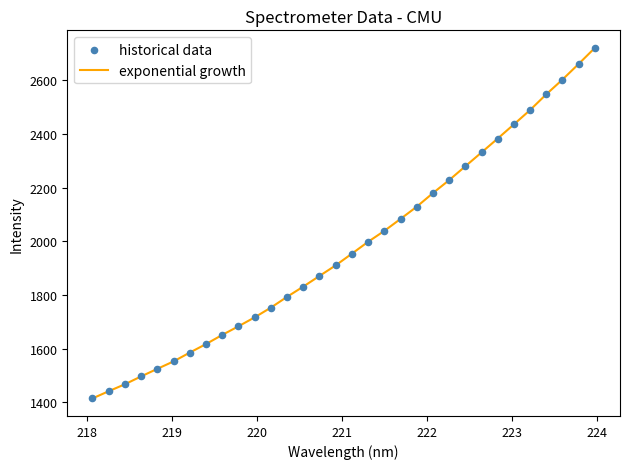

What is the minimum value shown in the chart?

1415.0